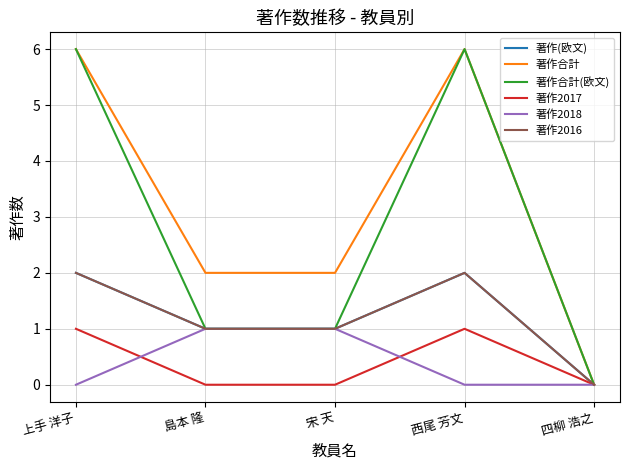

How many lines are shown in the chart?

6